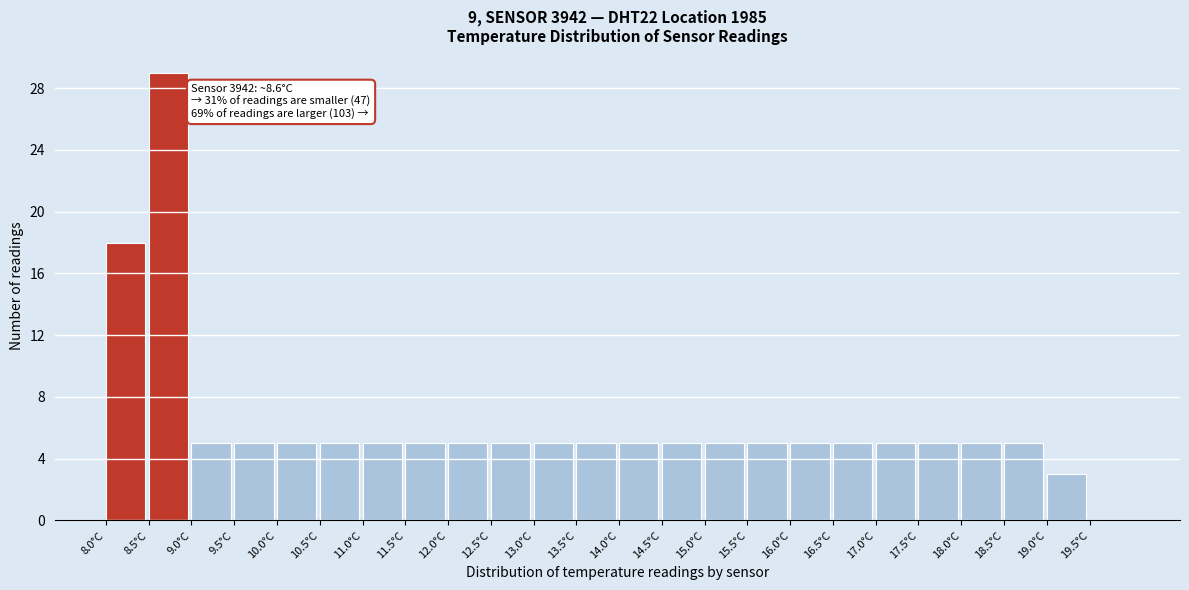

Over which range of the x-axis is the bar tallest?

8.5 to 9.0